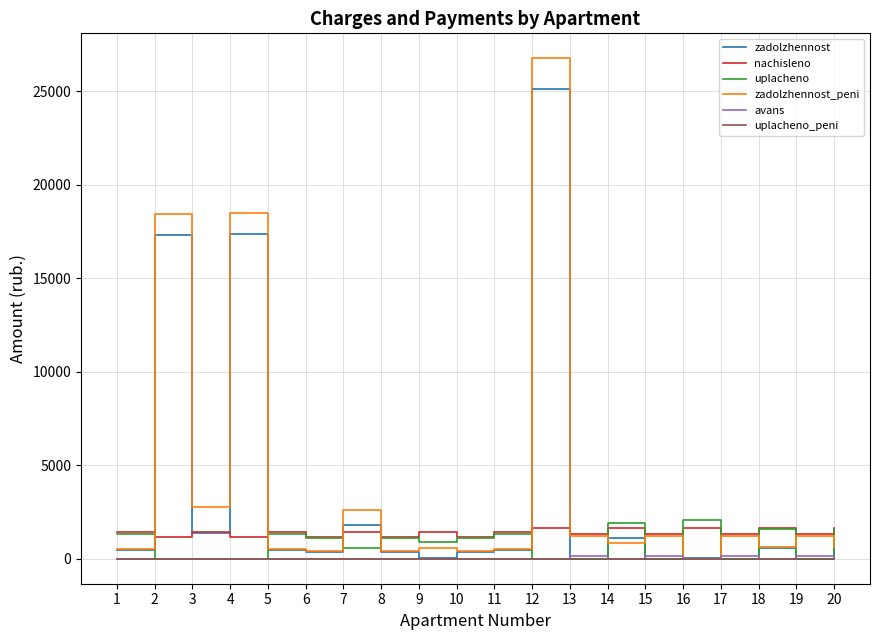

Read the nachisleno value at 16.

1646.6